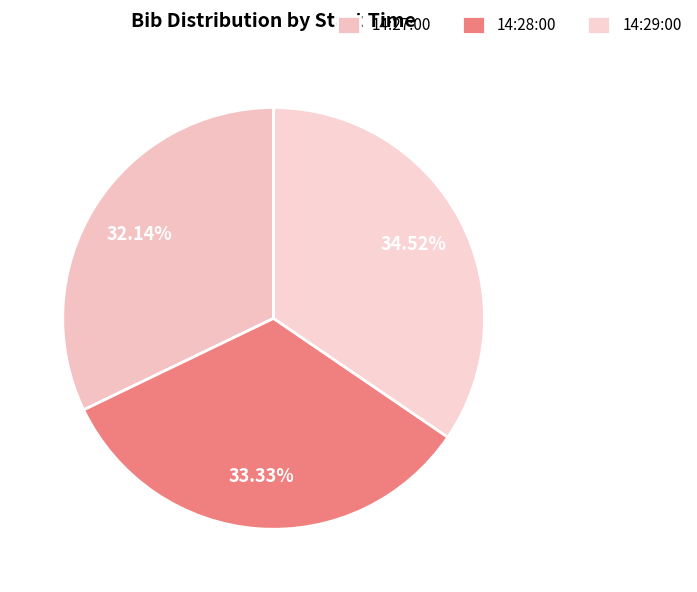

What percentage is the 14:29:00 slice, to the nearest percent?

35%